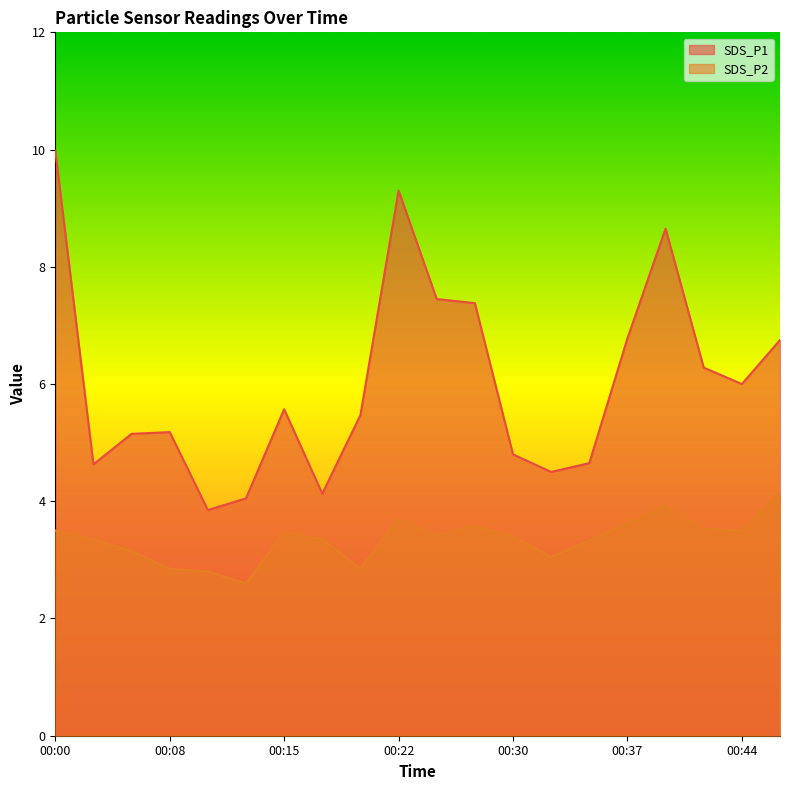

Reading left to right, extract all data points from this chart.

SDS_P1: 00:00=10.0	00:03=4.6	00:05=5.2	00:08=5.2	00:10=3.9	00:13=4.0	00:15=5.6	00:17=4.1	00:20=5.5	00:22=9.3	00:25=7.5	00:27=7.4	00:30=4.8	00:32=4.5	00:35=4.7	00:37=6.8	00:40=8.7	00:42=6.3	00:44=6.0	00:47=6.8
SDS_P2: 00:00=3.5	00:03=3.4	00:05=3.1	00:08=2.9	00:10=2.8	00:13=2.6	00:15=3.5	00:17=3.4	00:20=2.9	00:22=3.7	00:25=3.4	00:27=3.6	00:30=3.4	00:32=3.0	00:35=3.3	00:37=3.6	00:40=3.9	00:42=3.5	00:44=3.5	00:47=4.2